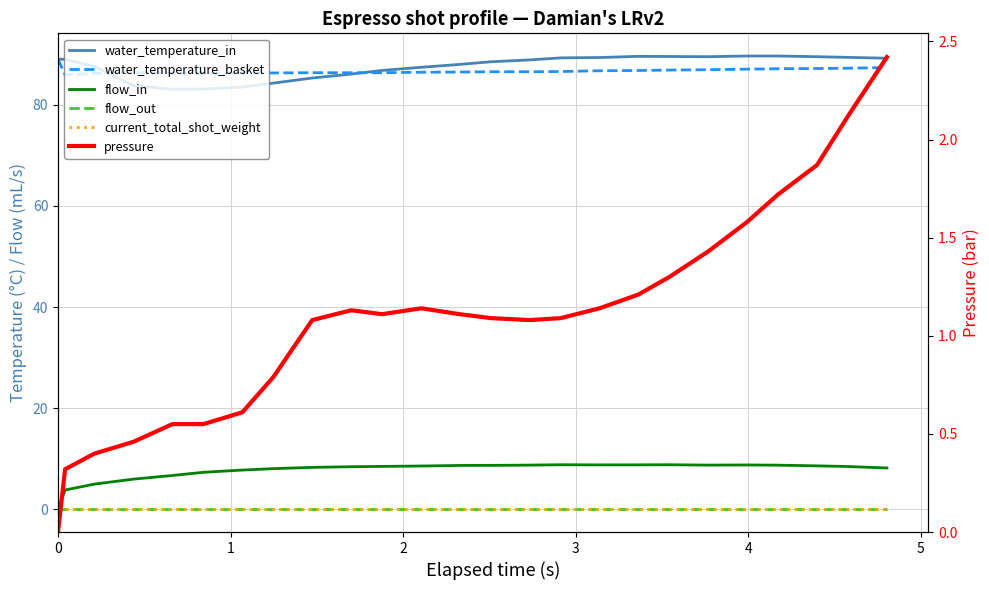

How many data points in water_temperature_in are above 88?

14